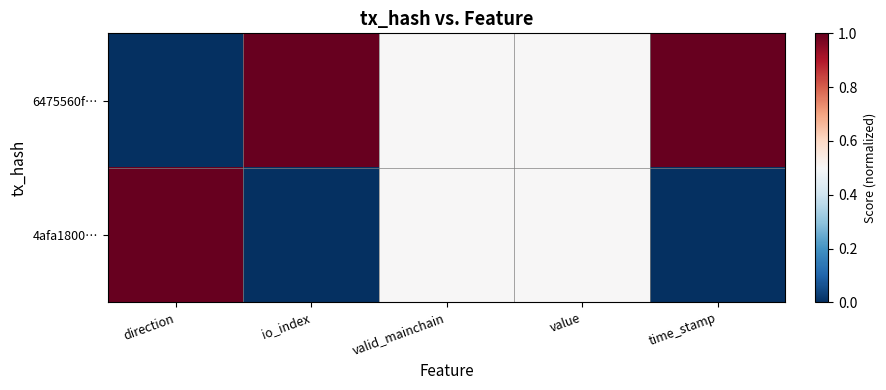

Reading left to right, what are all the values shown in this chart?

6475560f…: direction=0.0	io_index=1.0	valid_mainchain=0.5	value=0.5	time_stamp=1.0
4afa1800…: direction=1.0	io_index=0.0	valid_mainchain=0.5	value=0.5	time_stamp=0.0